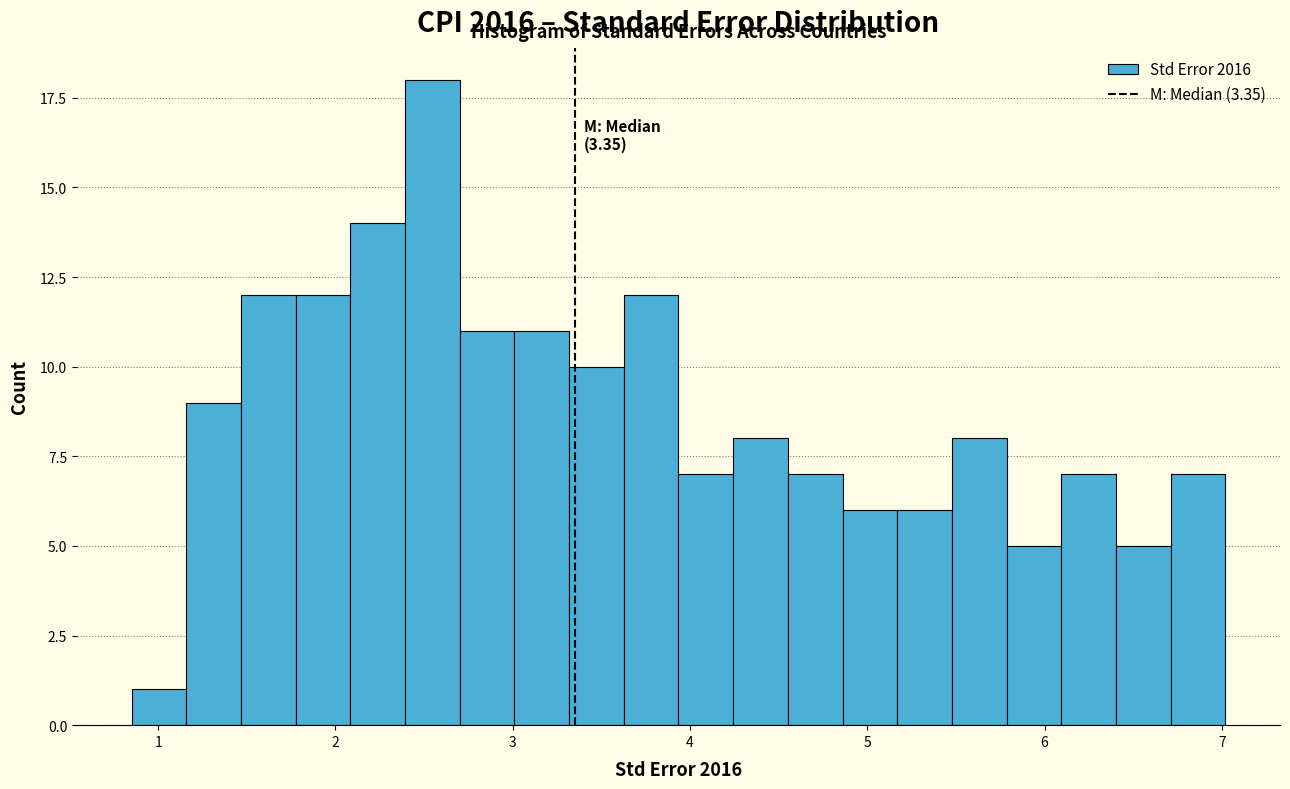

Around what value on the x-axis is the tallest bar? Give the approximate position of its centre, as read against the axis.

2.5